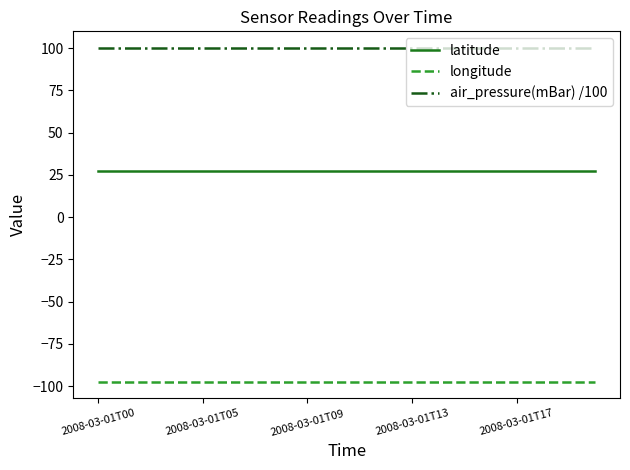

Rank the series by their maximum value, from lowest to highest.

longitude, latitude, air_pressure(mBar) /100